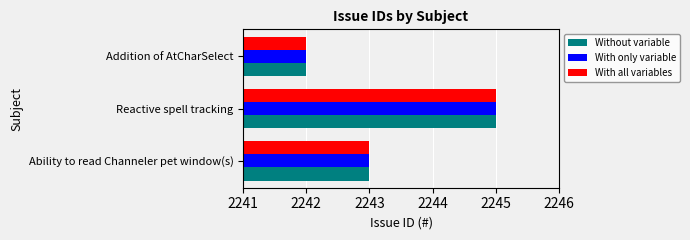

What are all the series names shown in the legend?

Without variable, With only variable, With all variables